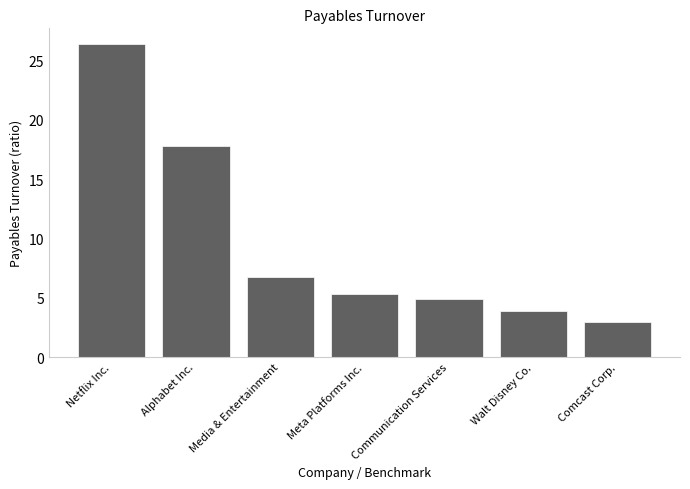

What is the difference between the values at Comcast Corp. and Netflix Inc.?

23.4